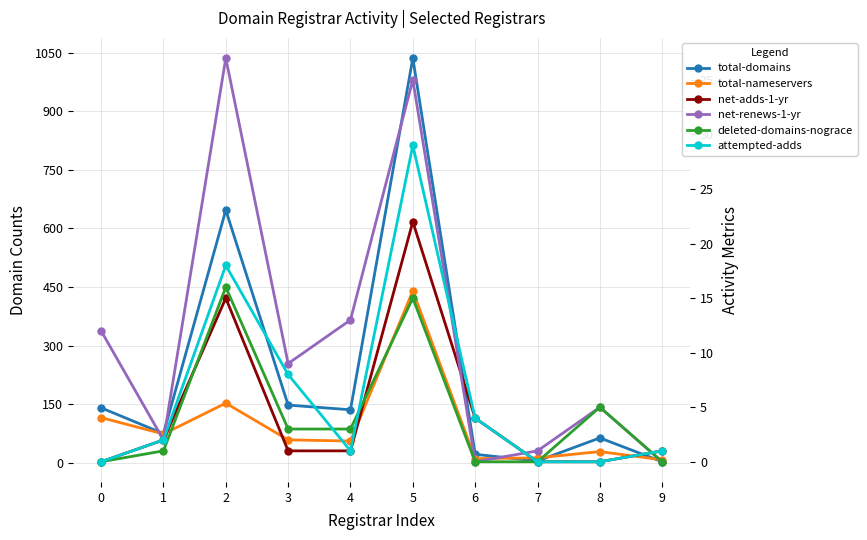

How many data points does each series have?

10